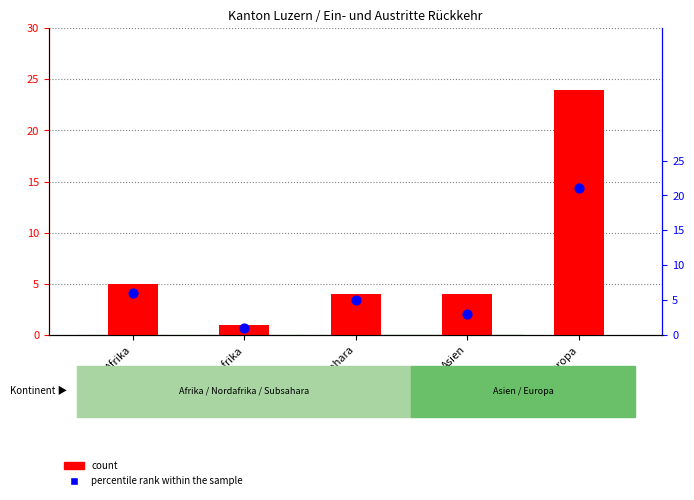

Is the value of percentile rank within the sample at Nordafrika greater than the value of count at Asien?

No